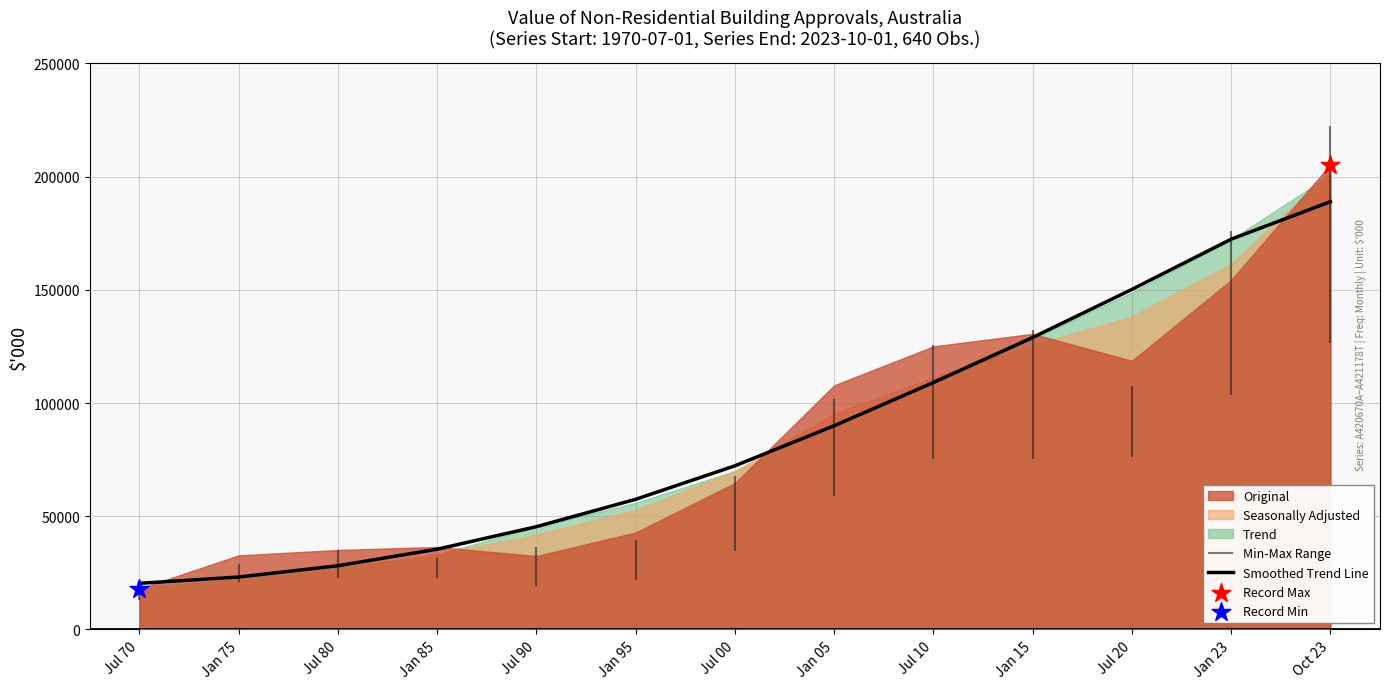

What is the change in value from Jan 05 to Jul 20?

+60224.9